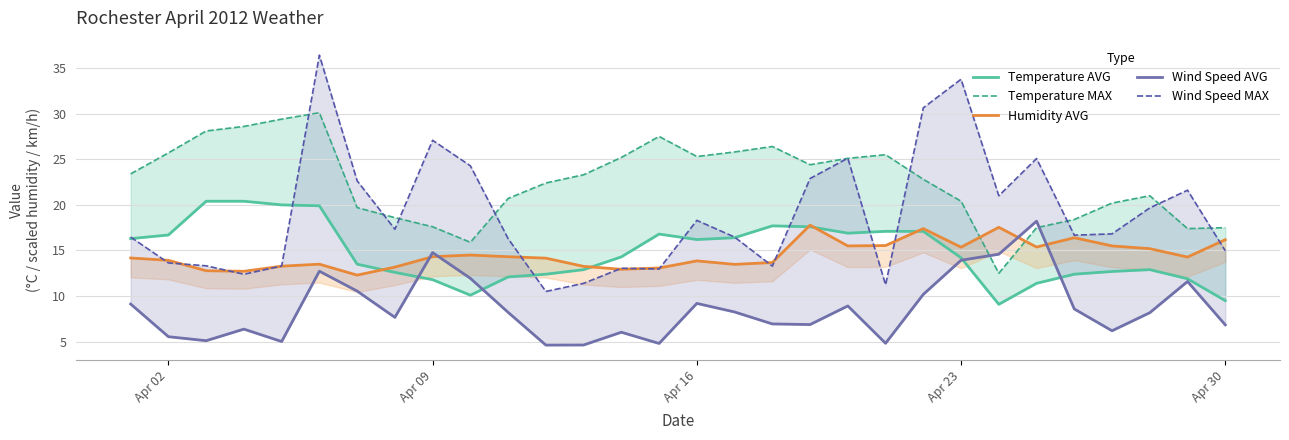

How many interior local valleys does the Humidity AVG series have?

8